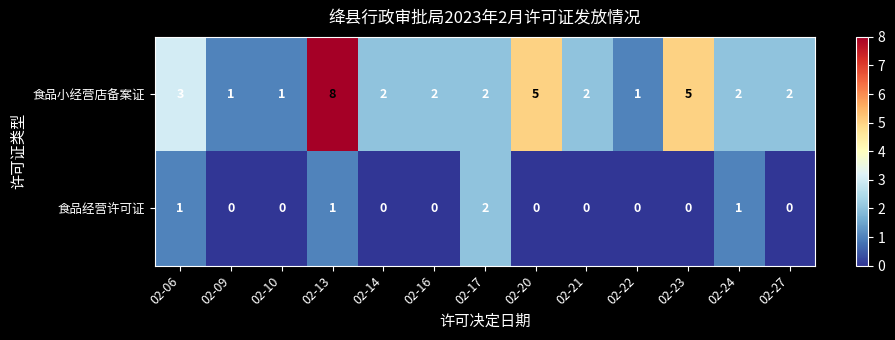

What is the difference between the 食品小经营店备案证 values at 02-21 and 02-23?

3